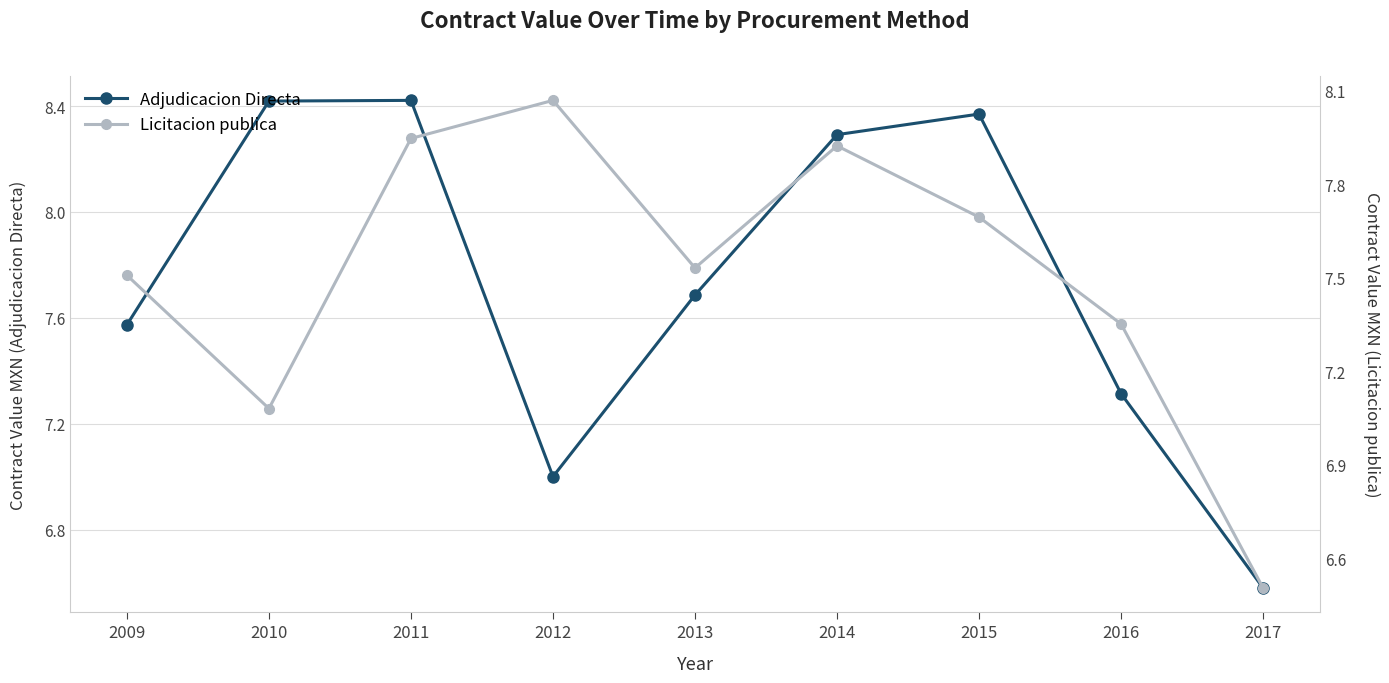

The value of Licitacion publica at 2011 is 3.6. True or false?

False